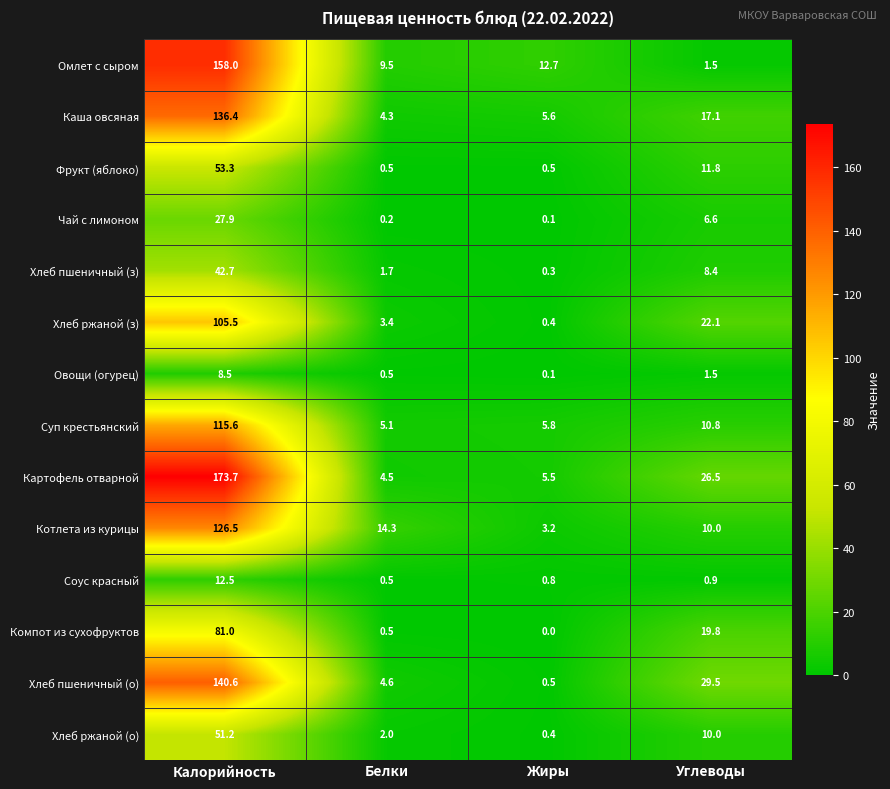

What is the total value across all series at Жиры?

35.9